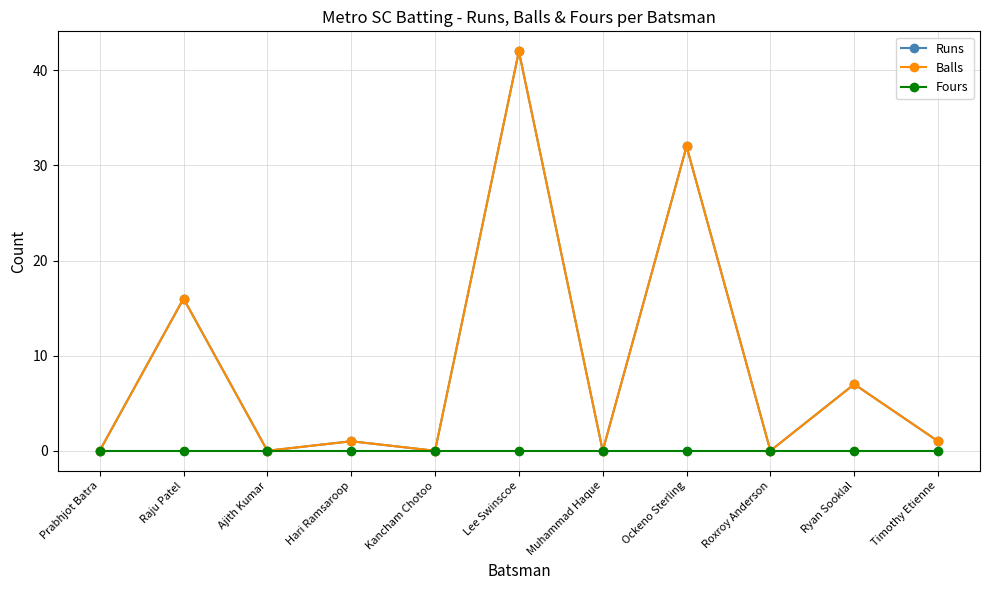

Which series has the widest spread of values?

Runs